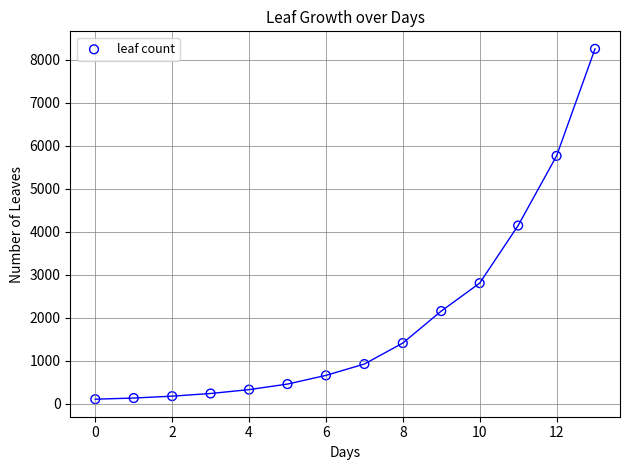

What is the range of Y values (max minus min)?

8150